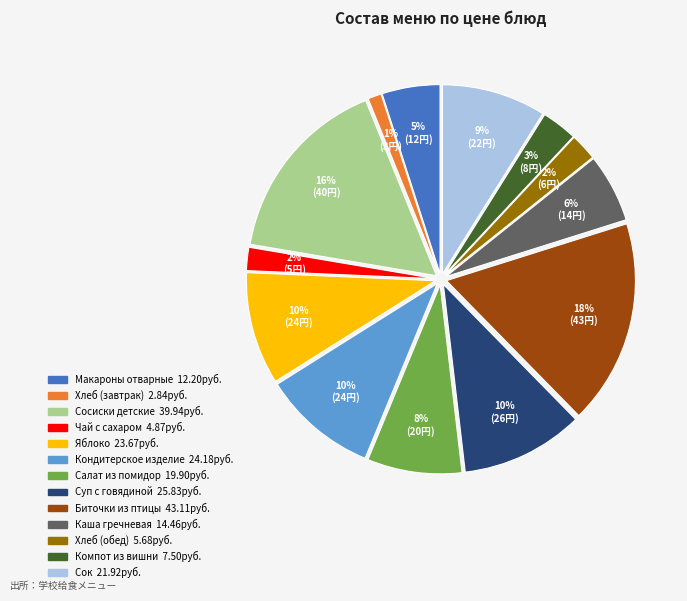

Is there any slice that represents more than half of the pie?

No